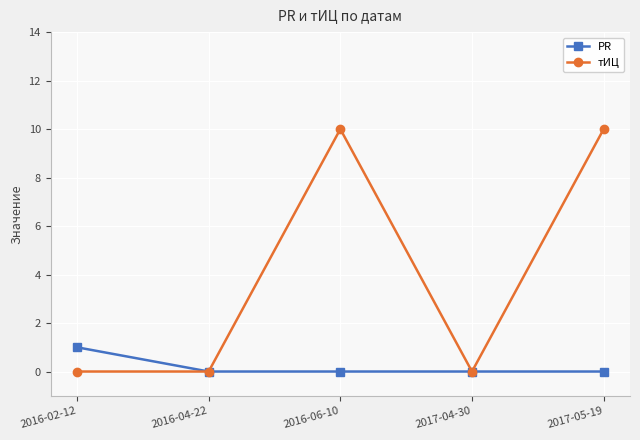

Reading left to right, what are all the values shown in this chart?

PR: 2016-02-12=1	2016-04-22=0	2016-06-10=0	2017-04-30=0	2017-05-19=0
тИЦ: 2016-02-12=0	2016-04-22=0	2016-06-10=10	2017-04-30=0	2017-05-19=10